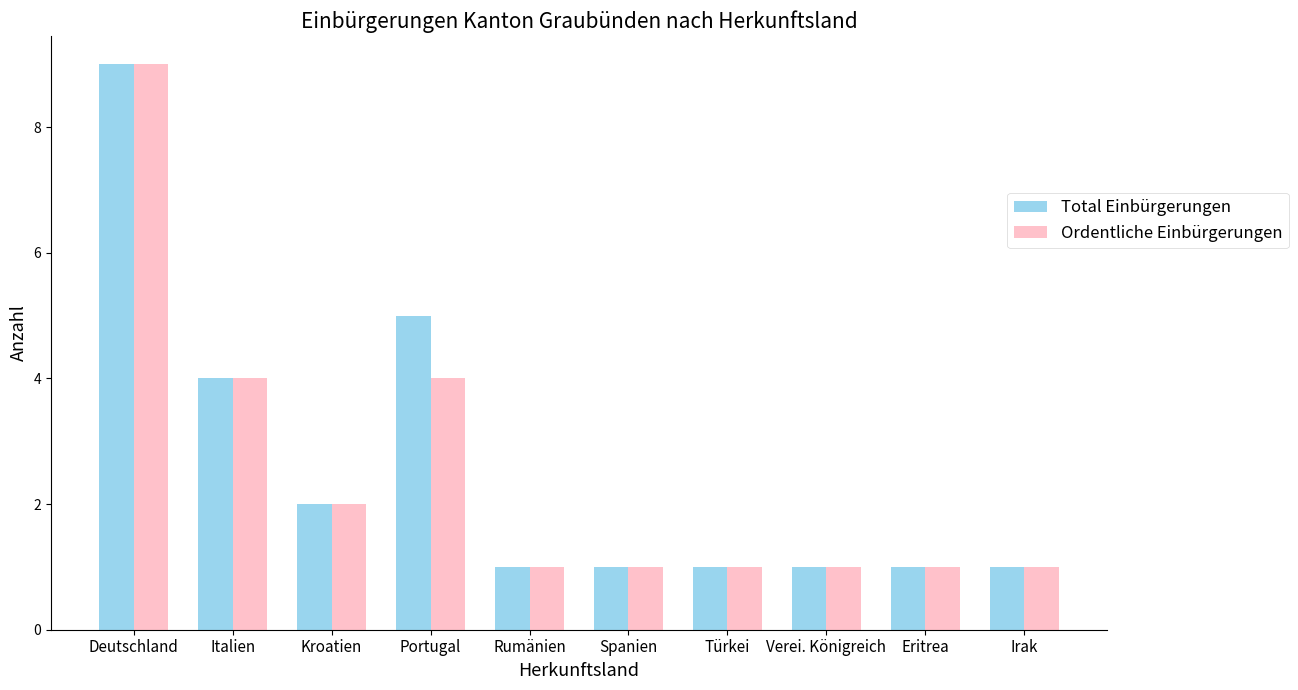

True or false: Ordentliche Einbürgerungen has a value of 1 at Irak.

True